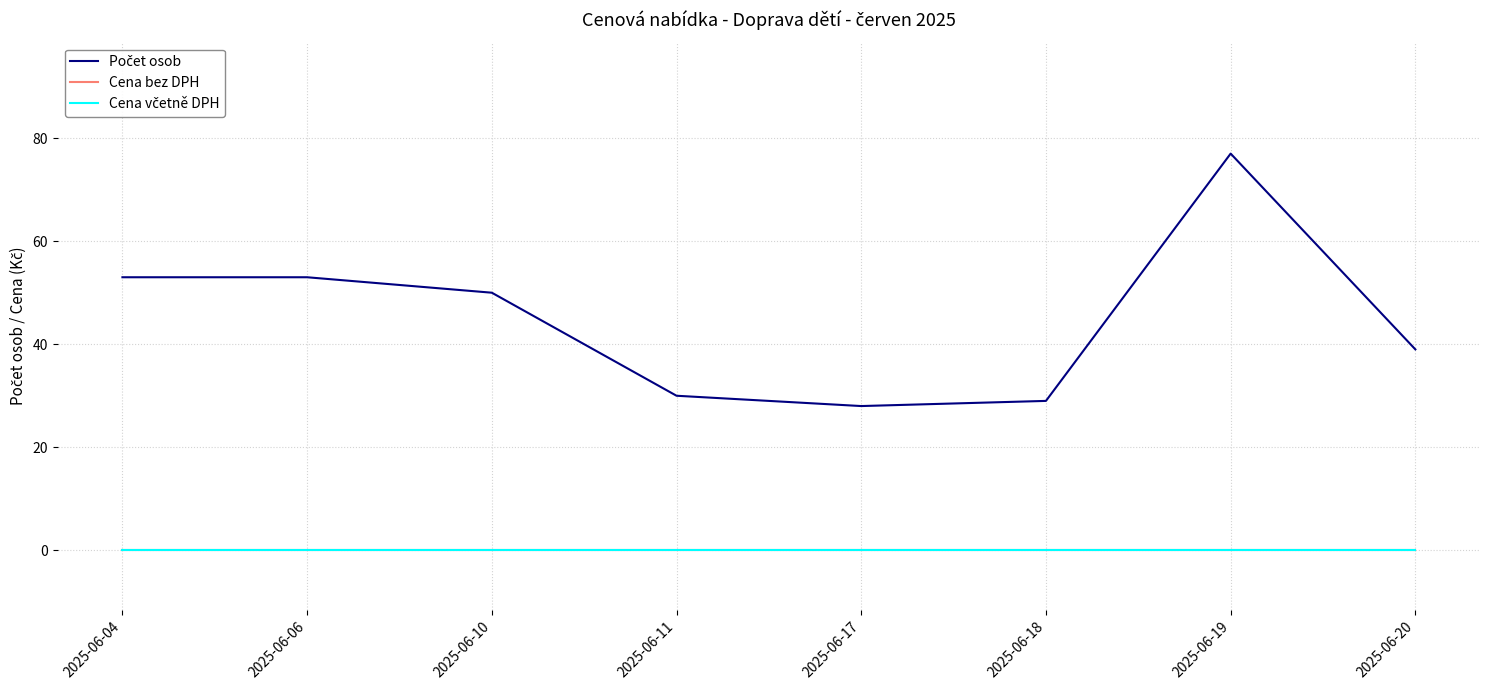

True or false: Počet osob and Cena včetně DPH cross at least once.

False